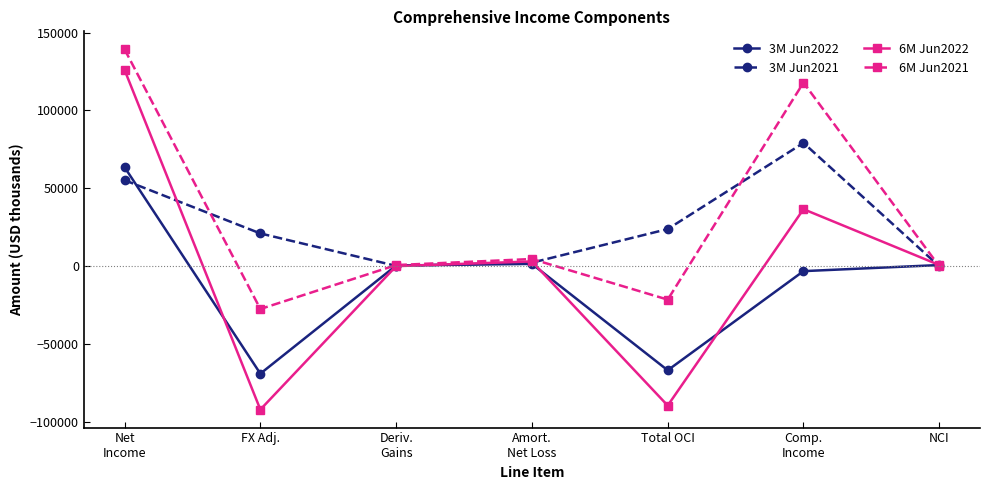

What is the greatest value displayed?

139213